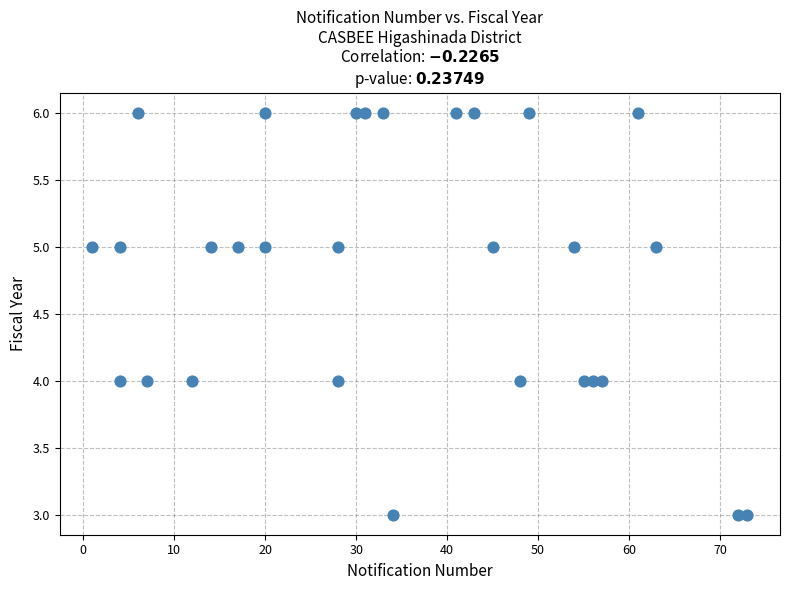

What is the range of X values (max minus min)?

72